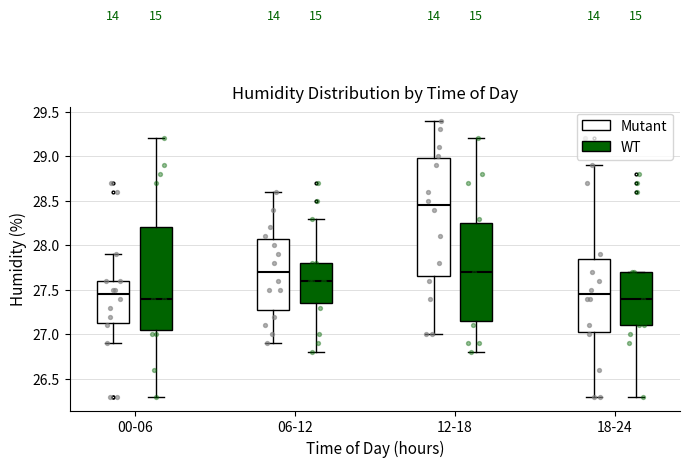

Reading left to right, transcribe this box plot: for each box, give where its median line is, the range the box spans, and where its two whiskers end, as read against the y-axis. The values are not printed on the chart, so give them approximately, as read against the axis.

00-06 (Mutant): median 27.45, box 27.15 to 27.60, whiskers 26.90 to 27.90
00-06 (WT): median 27.40, box 27.05 to 28.20, whiskers 26.30 to 29.20
06-12 (Mutant): median 27.70, box 27.30 to 28.10, whiskers 26.90 to 28.60
06-12 (WT): median 27.60, box 27.35 to 27.80, whiskers 26.80 to 28.30
12-18 (Mutant): median 28.45, box 27.65 to 29.00, whiskers 27.00 to 29.40
12-18 (WT): median 27.70, box 27.15 to 28.25, whiskers 26.80 to 29.20
18-24 (Mutant): median 27.45, box 27.05 to 27.85, whiskers 26.30 to 28.90
18-24 (WT): median 27.40, box 27.10 to 27.70, whiskers 26.30 to 27.70